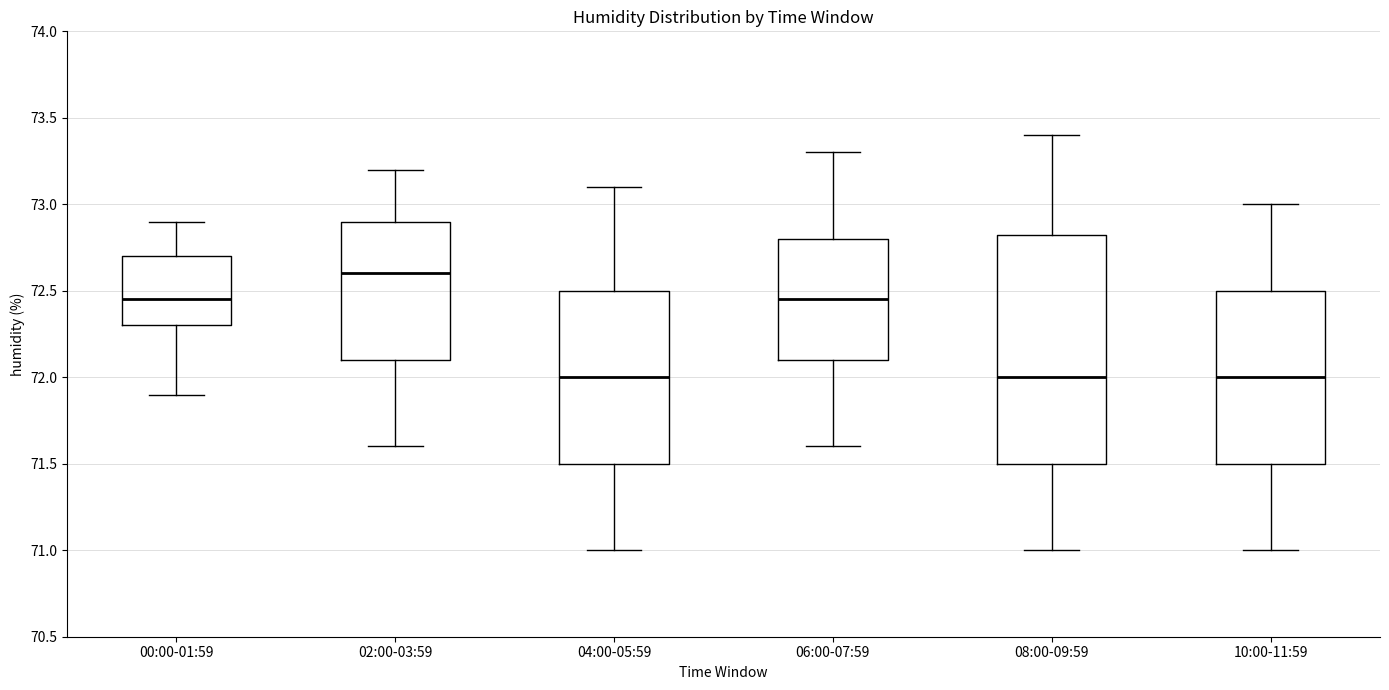

Comparing the boxes themselves (not the whiskers), which one is the tallest?

08:00-09:59